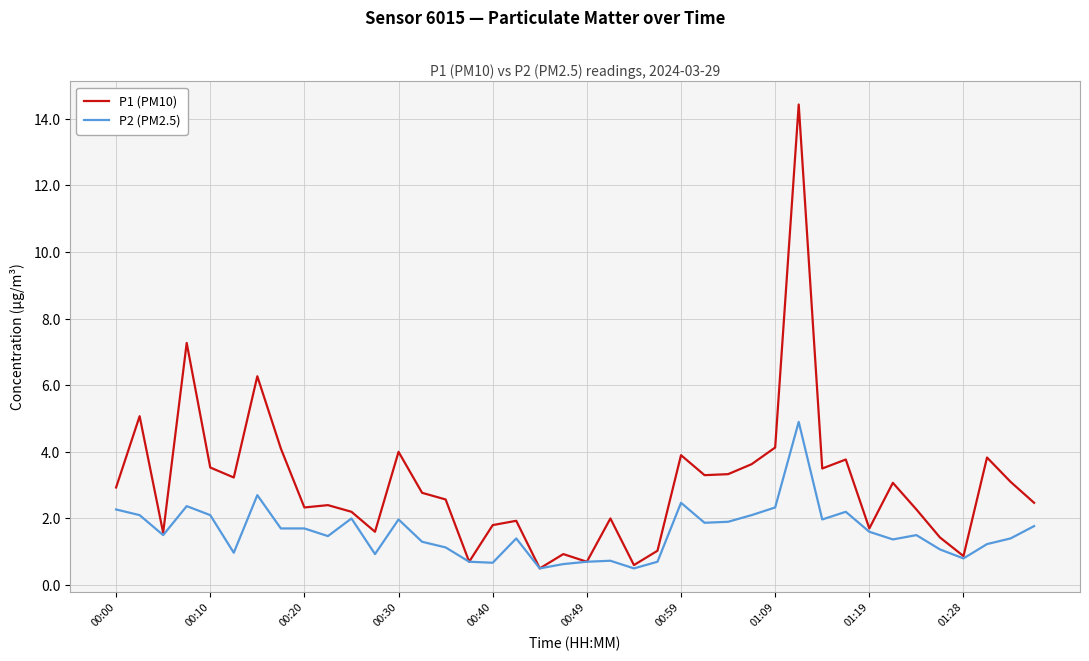

Is this an area chart (filled region under the line)?

No